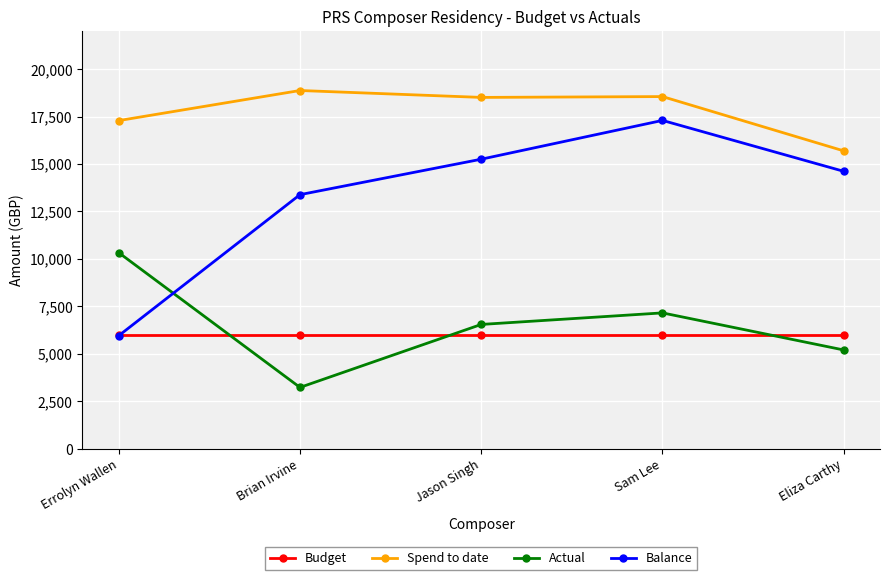

What are all the series names shown in the legend?

Budget, Spend to date, Actual, Balance